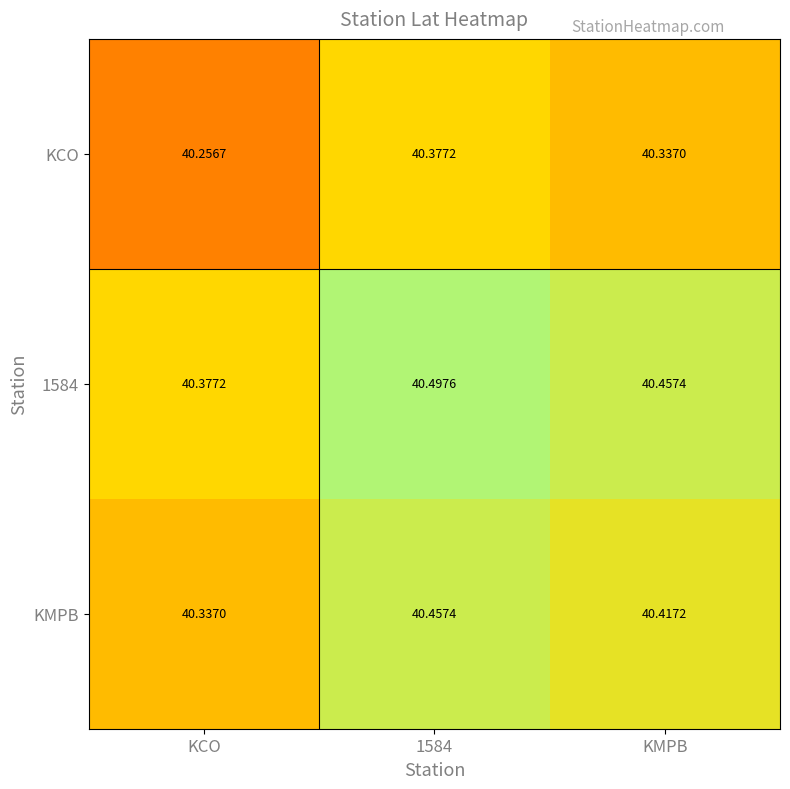

Between KCO and KMPB, which series saw the biggest shift?

KCO